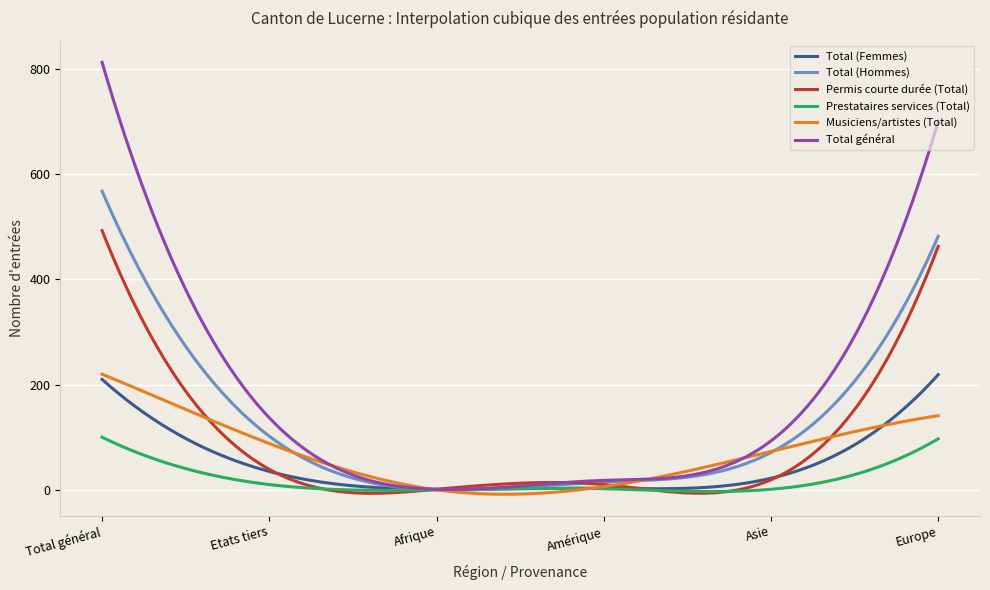

Does the chart display data point markers on the line(s)?

No